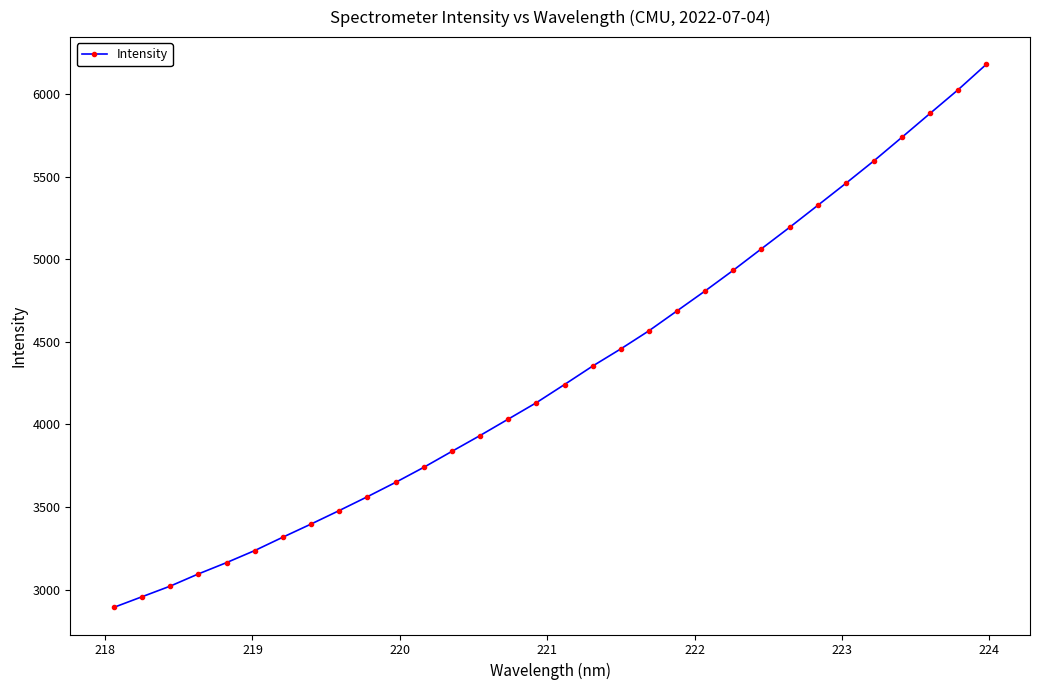

What is the value of the 27th point from the left?

5460.6